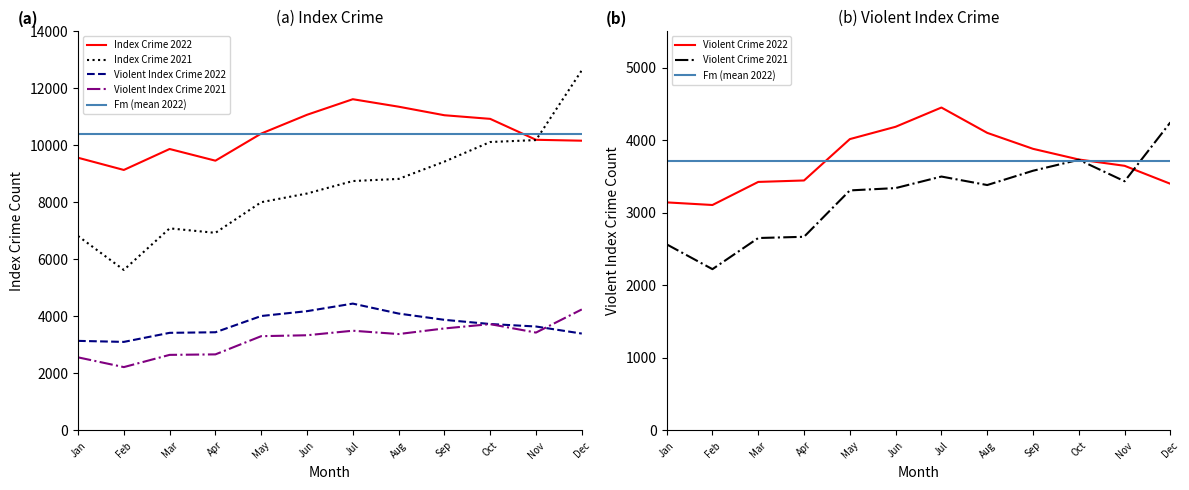

Is the value of Violent Index Crime 2022 at Jun greater than the value of Index Crime 2021 at Oct?

No